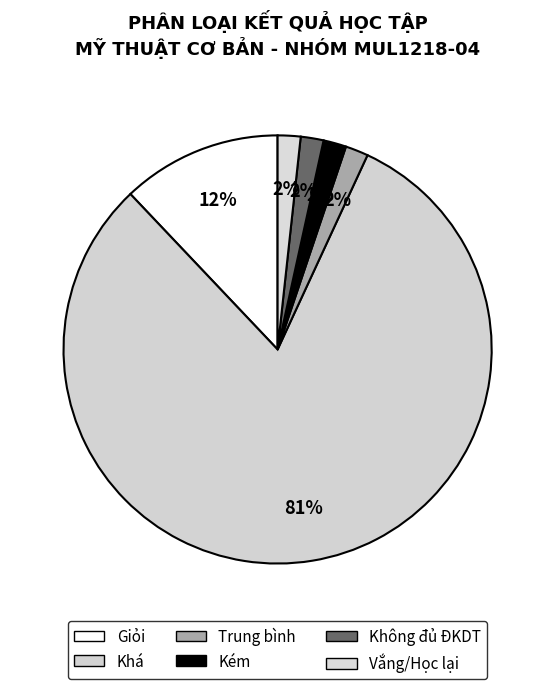

How many slices are in this pie chart?

6